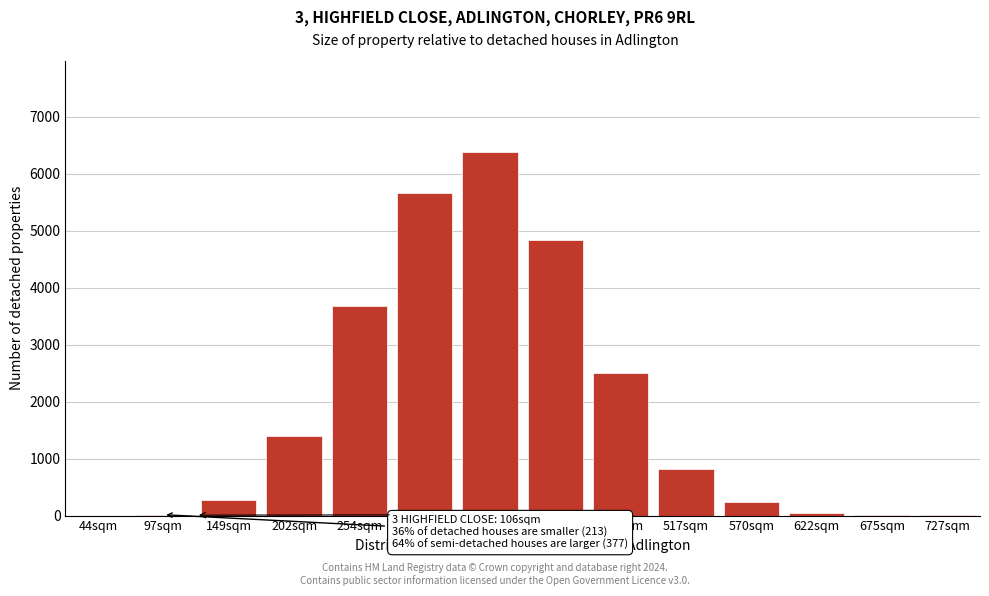

Which category has the highest value across all series?

359sqm